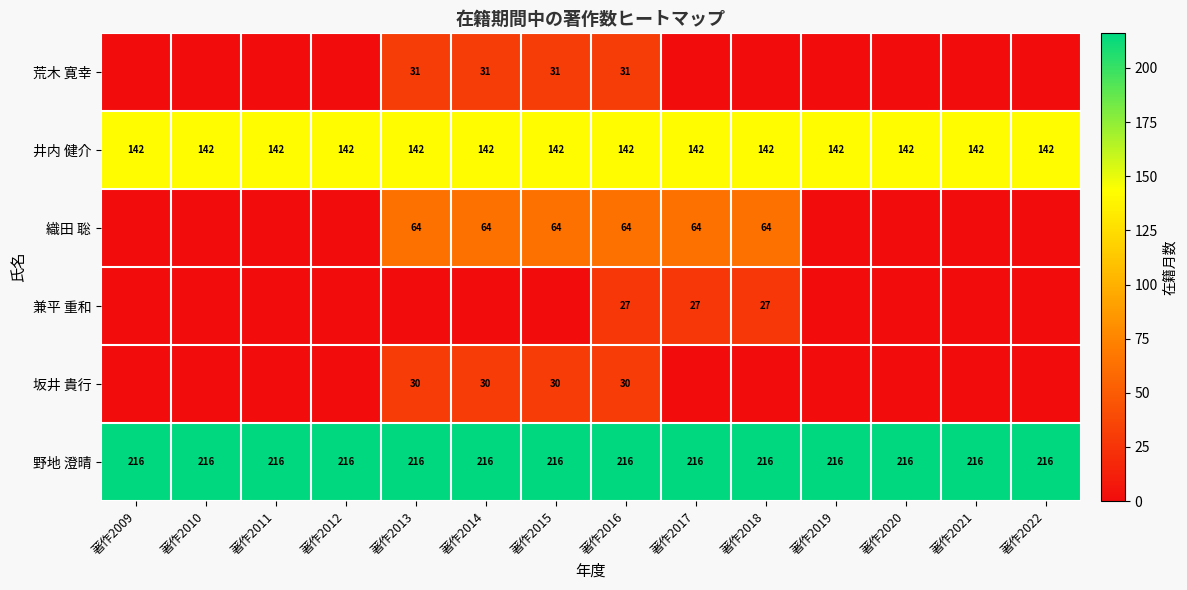

Rank the series at 著作2016 from lowest to highest value.

兼平 重和, 坂井 貴行, 荒木 寛幸, 織田 聡, 井内 健介, 野地 澄晴